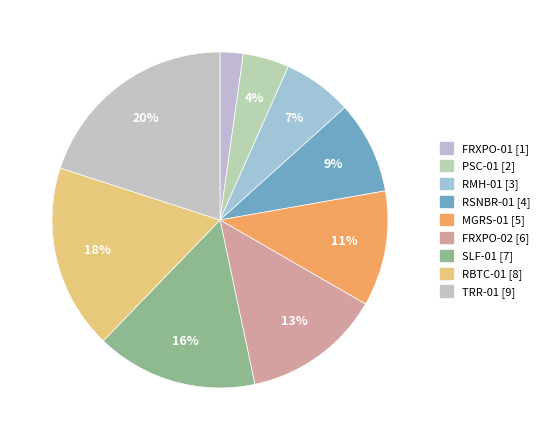

Count the number of slices in the pie.

9